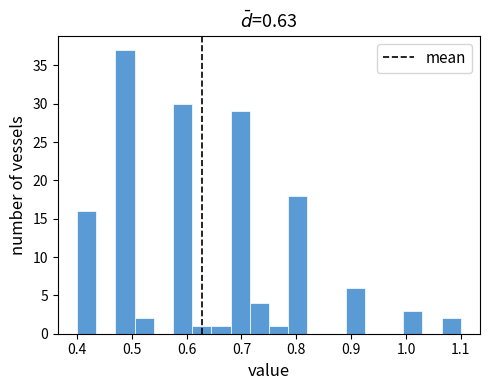

Around what value on the x-axis is the tallest bar? Give the approximate position of its centre, as read against the axis.

0.49